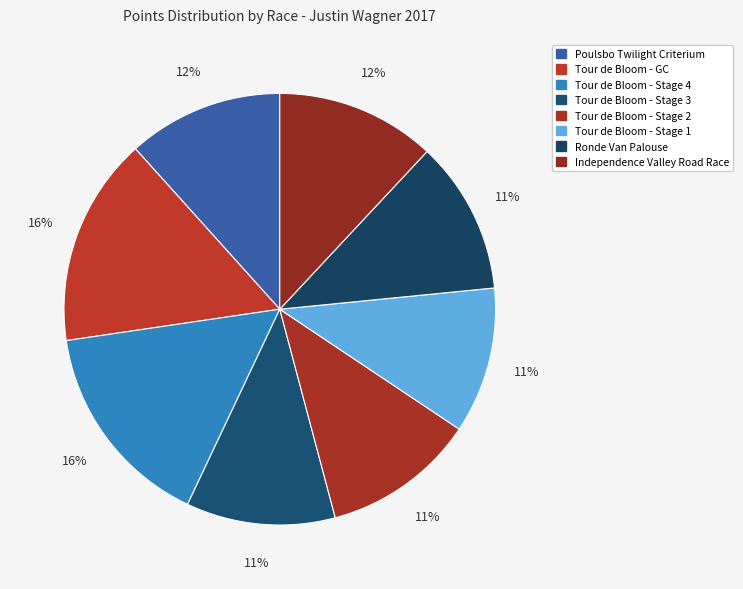

Does Tour de Bloom - Stage 2 represent more than half of the total?

No